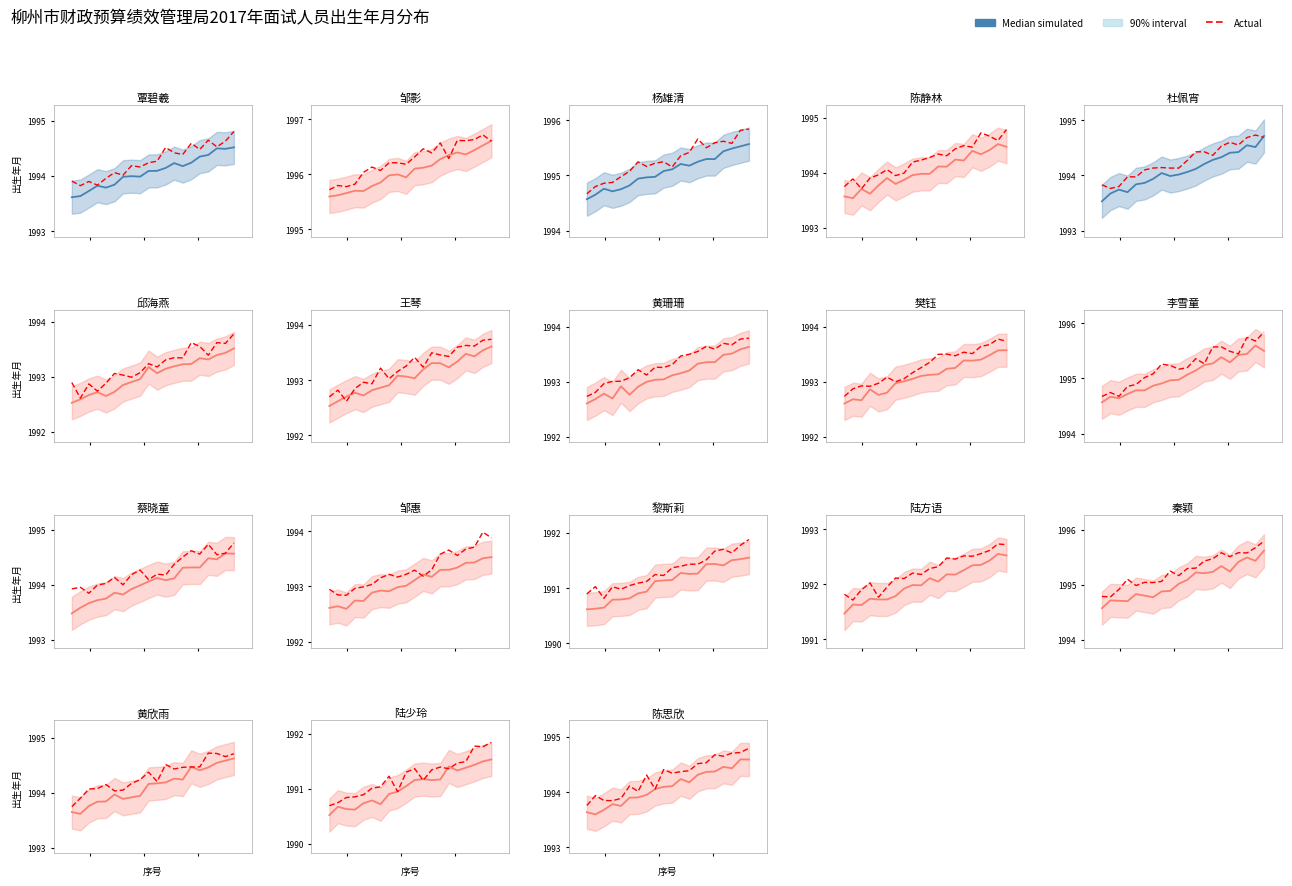

Rank the series at 0.75 from highest to lowest value.

Actual, Median simulated